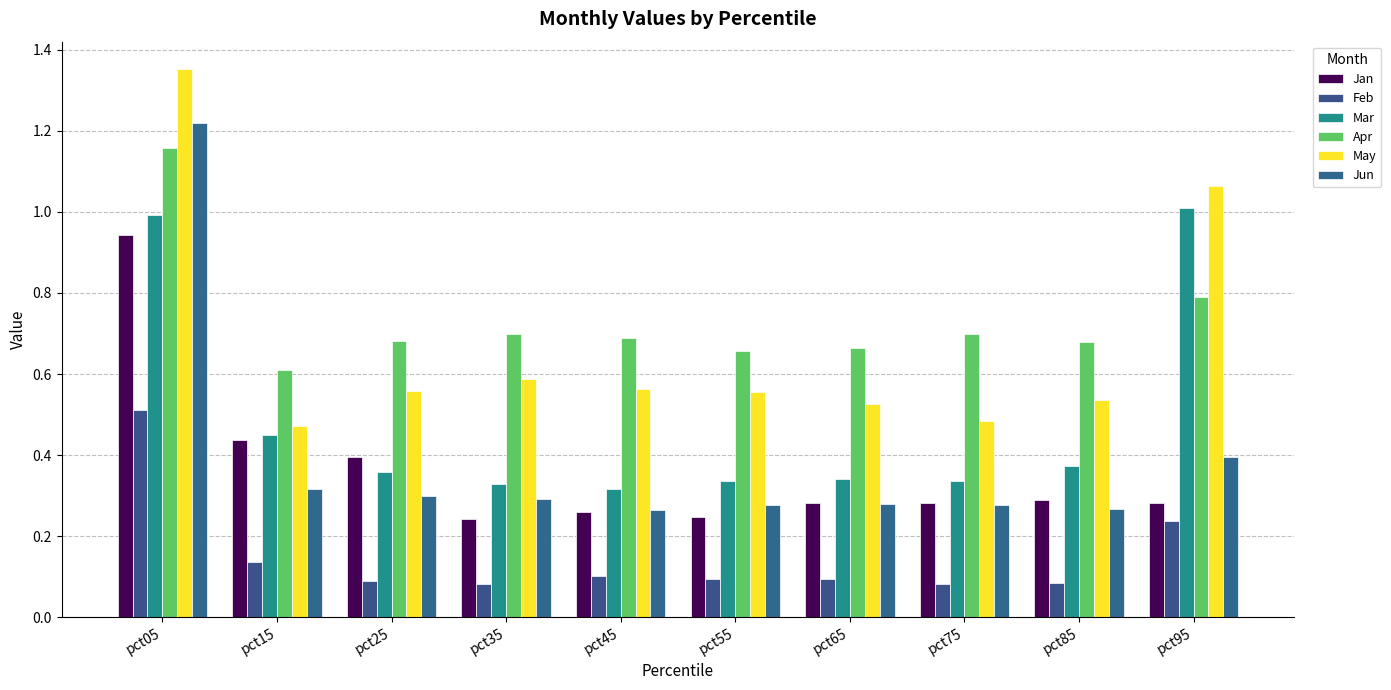

How many series are shown in this chart?

6